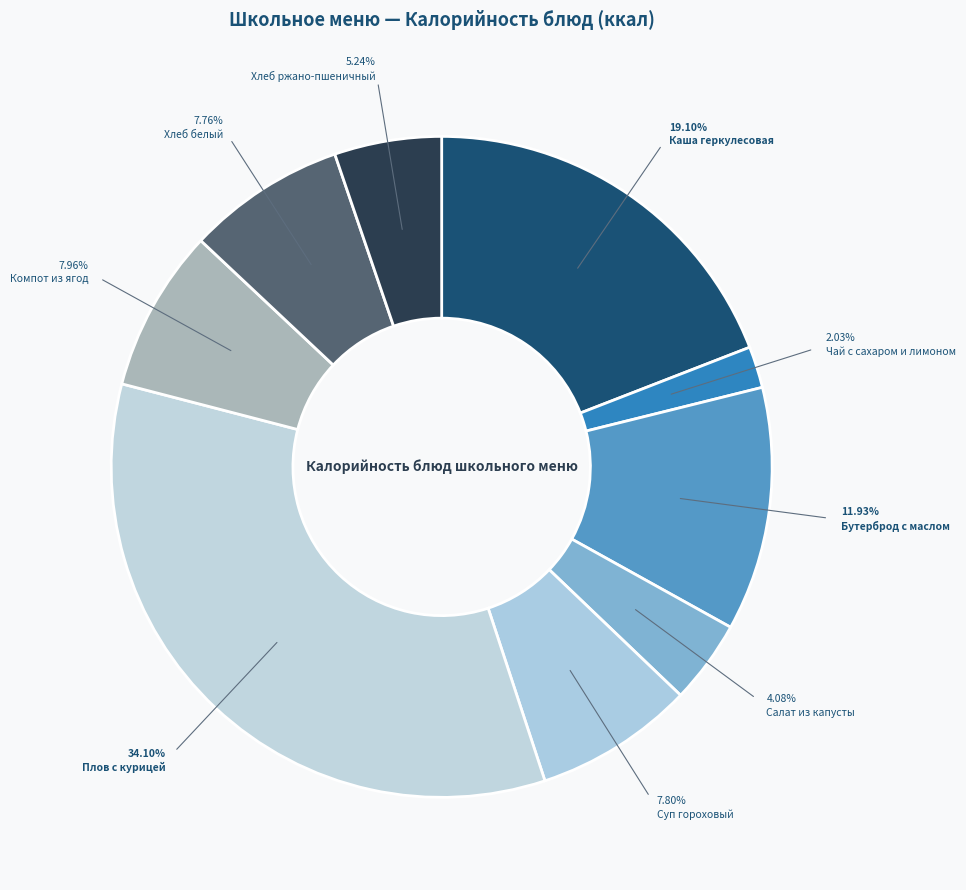

To the nearest percent, what portion does Плов с курицей represent?

34%